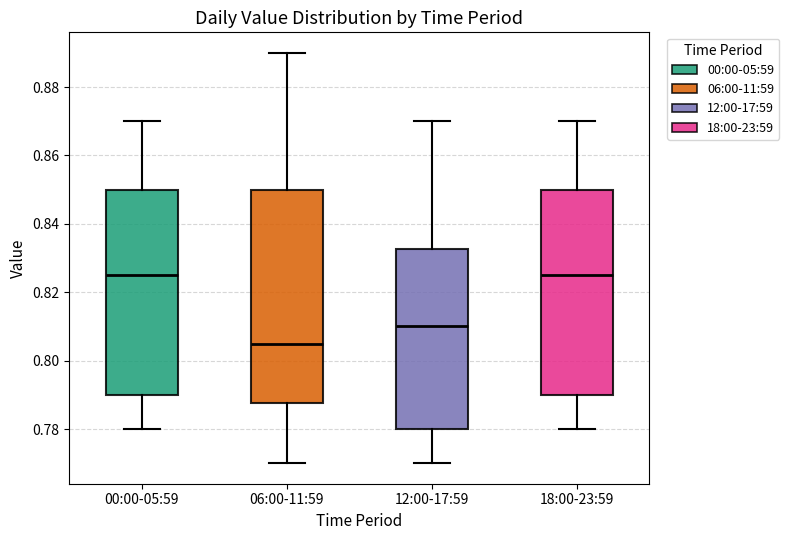

Reading left to right, transcribe this box plot: for each box, give where its median line is, the range the box spans, and where its two whiskers end, as read against the y-axis. The values are not printed on the chart, so give them approximately, as read against the axis.

00:00-05:59: median 0.826, box 0.790 to 0.850, whiskers 0.780 to 0.870
06:00-11:59: median 0.806, box 0.788 to 0.850, whiskers 0.770 to 0.890
12:00-17:59: median 0.810, box 0.780 to 0.832, whiskers 0.770 to 0.870
18:00-23:59: median 0.826, box 0.790 to 0.850, whiskers 0.780 to 0.870